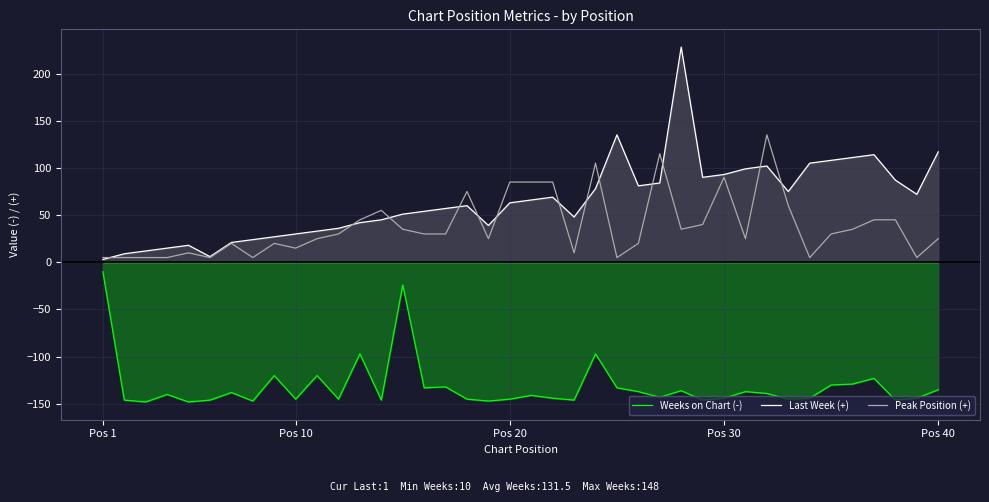

Which series has the largest range (max minus min)?

Last Week (+)